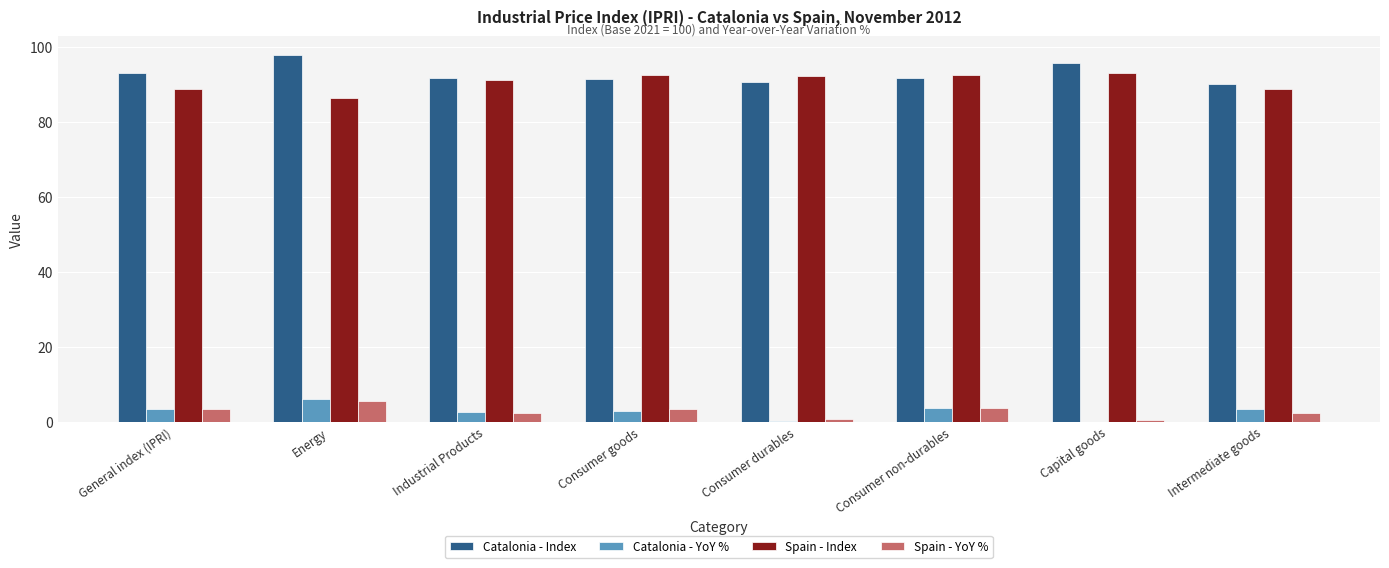

What is the highest value of the Catalonia - Index series?

97.9